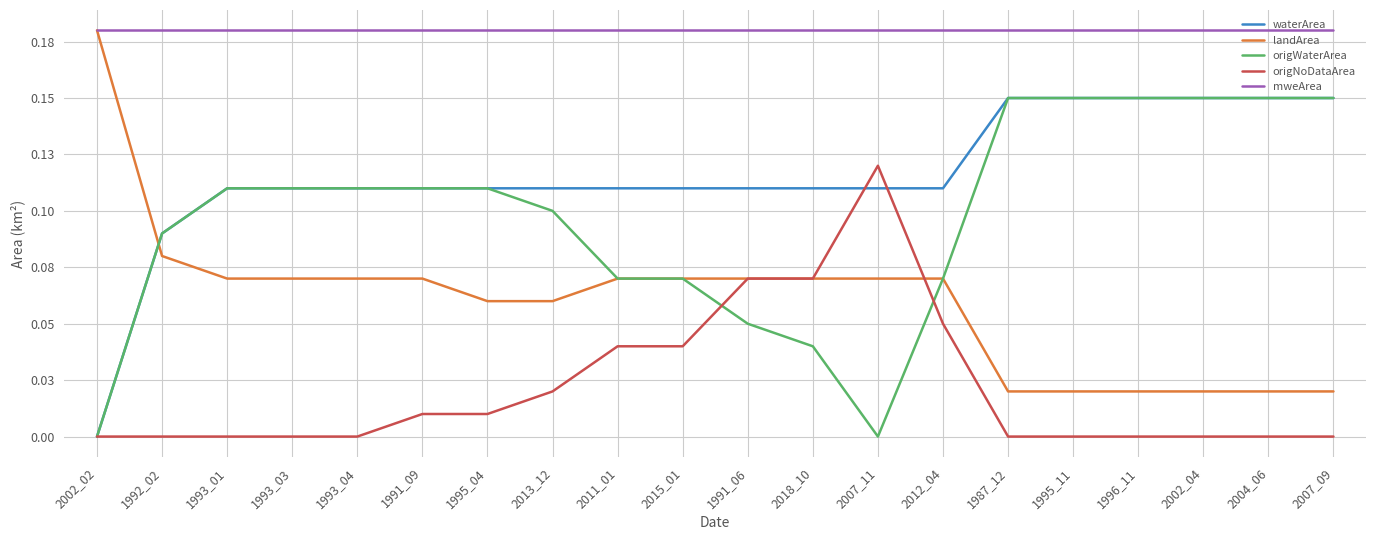

True or false: origWaterArea and mweArea cross at least once.

False